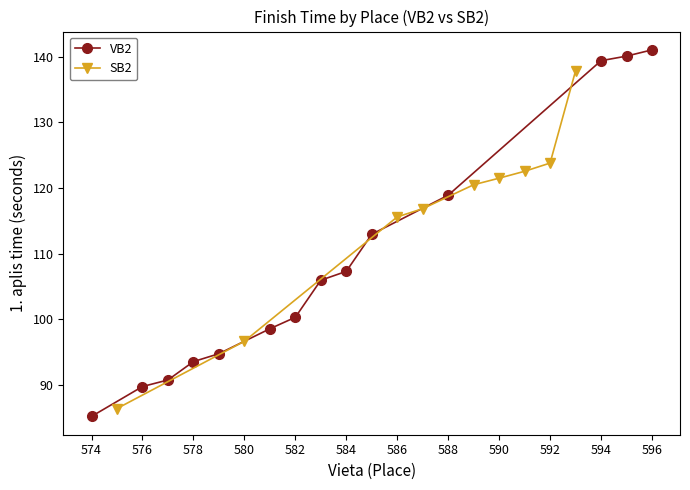

Does the chart have visible grid lines?

No